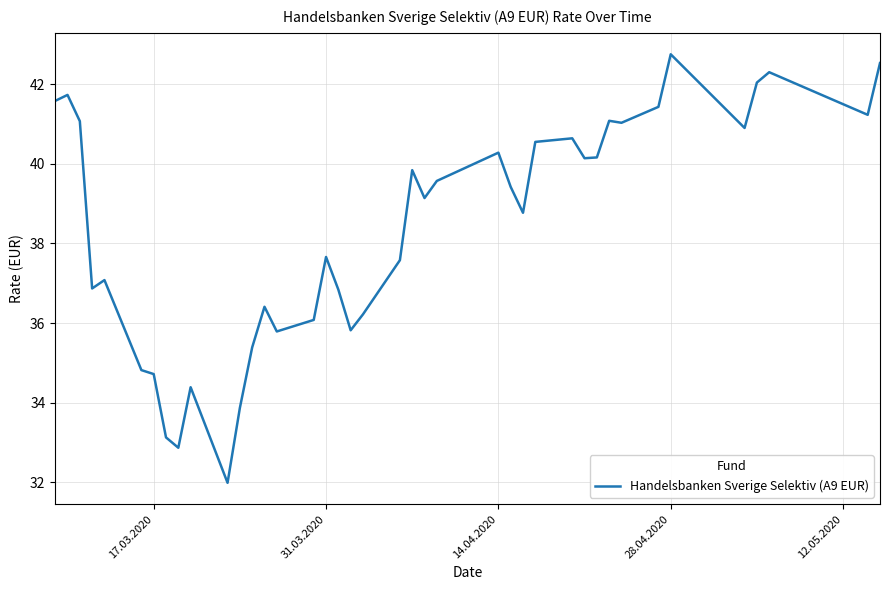

What is the maximum value shown in the chart?

42.8